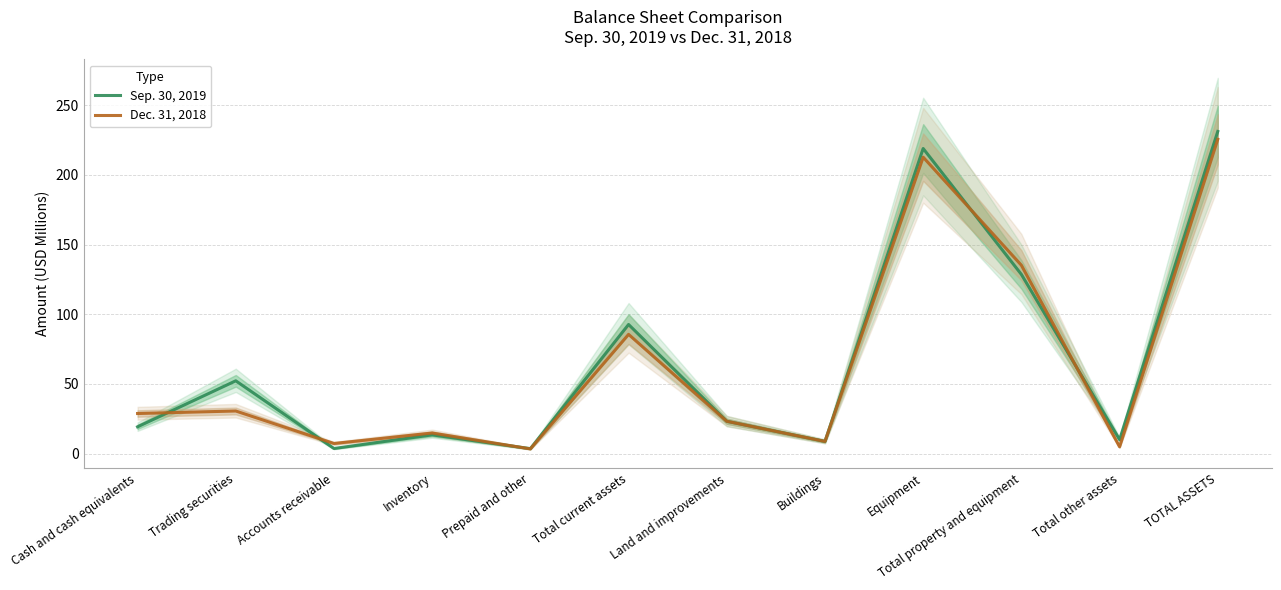

How many times do Dec. 31, 2018 and Sep. 30, 2019 cross each other?

5